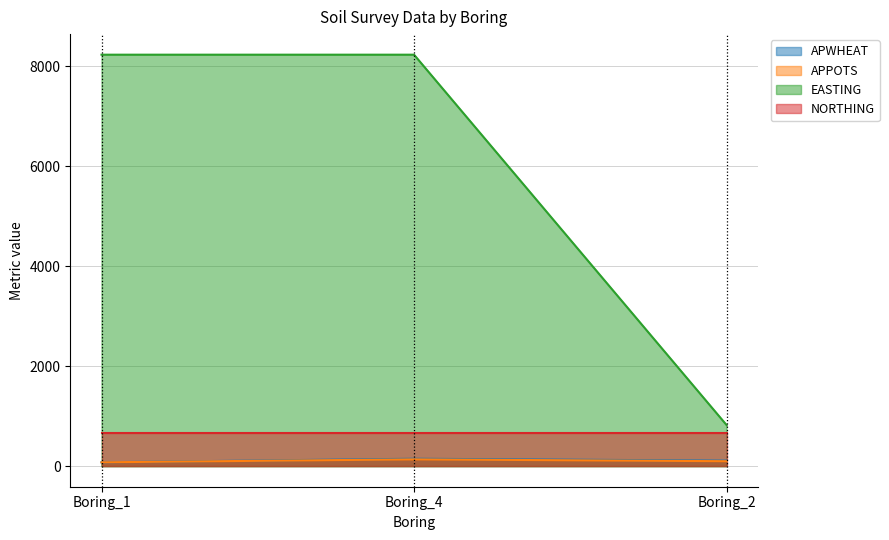

What is the value of the EASTING point at the 3rd from the left?

824